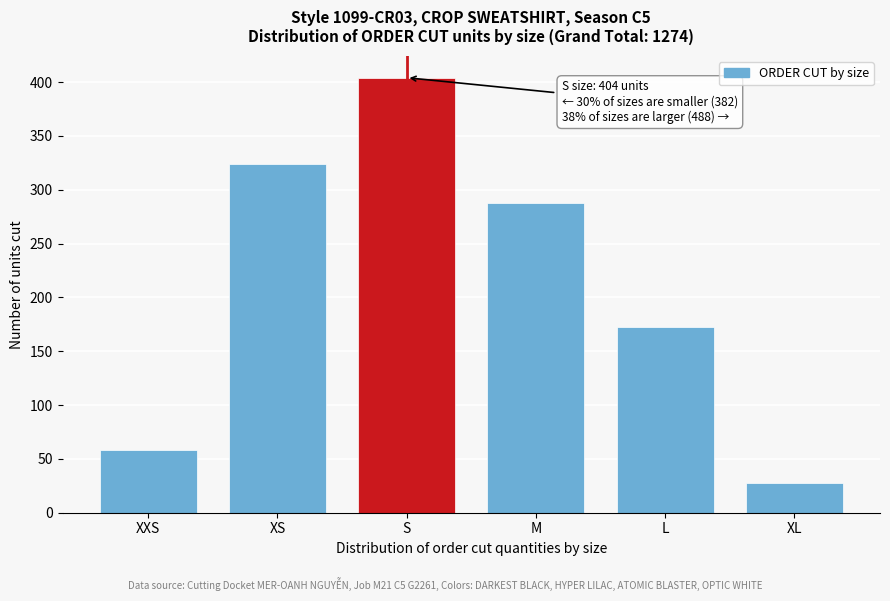

Reading left to right, transcribe all the data shown in this chart.

XXS=58	XS=324	S=404	M=288	L=172	XL=28